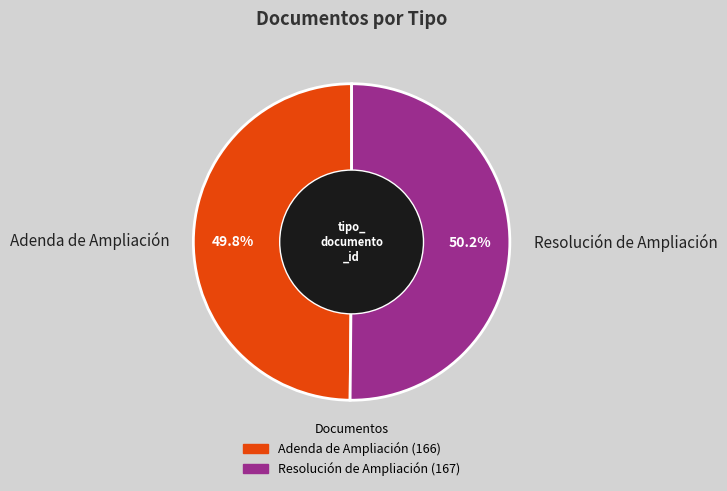

Is there any slice that represents more than half of the pie?

Yes